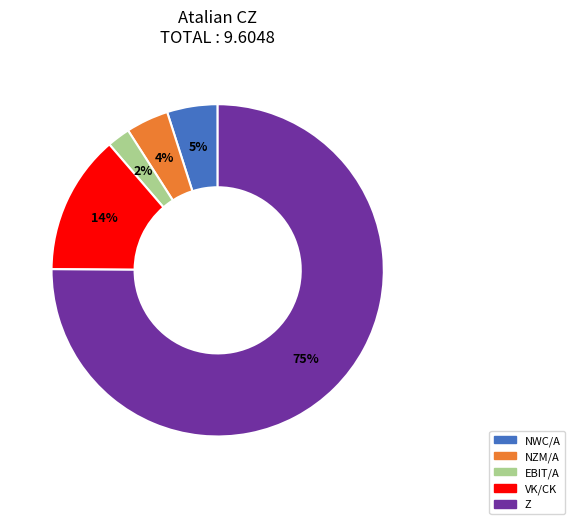

Combined, do EBIT/A and NZM/A account for over 50%?

No